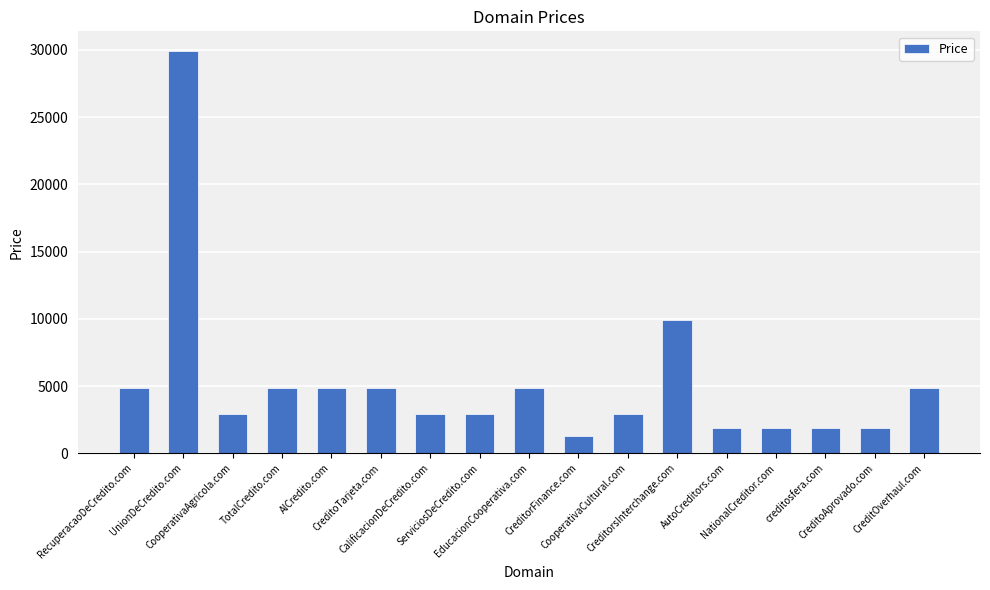

The value at CreditoAprovado.com is 617. True or false?

False